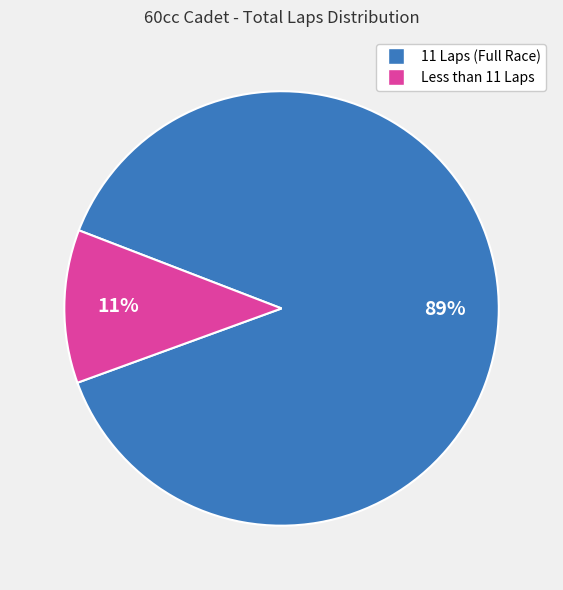

Does any single category account for the majority?

Yes